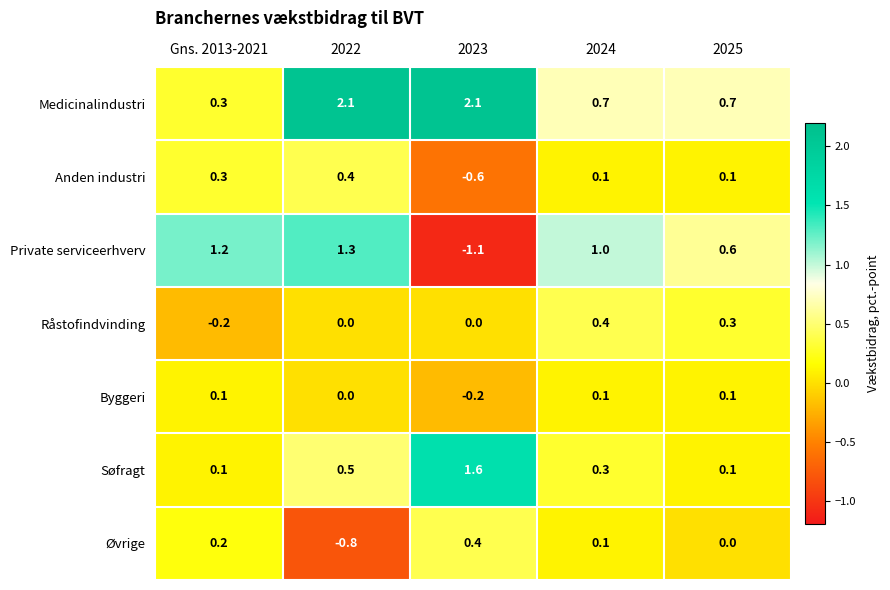

Rank the series at 2023 from highest to lowest value.

Medicinalindustri, Søfragt, Øvrige, Råstofindvinding, Byggeri, Anden industri, Private serviceerhverv